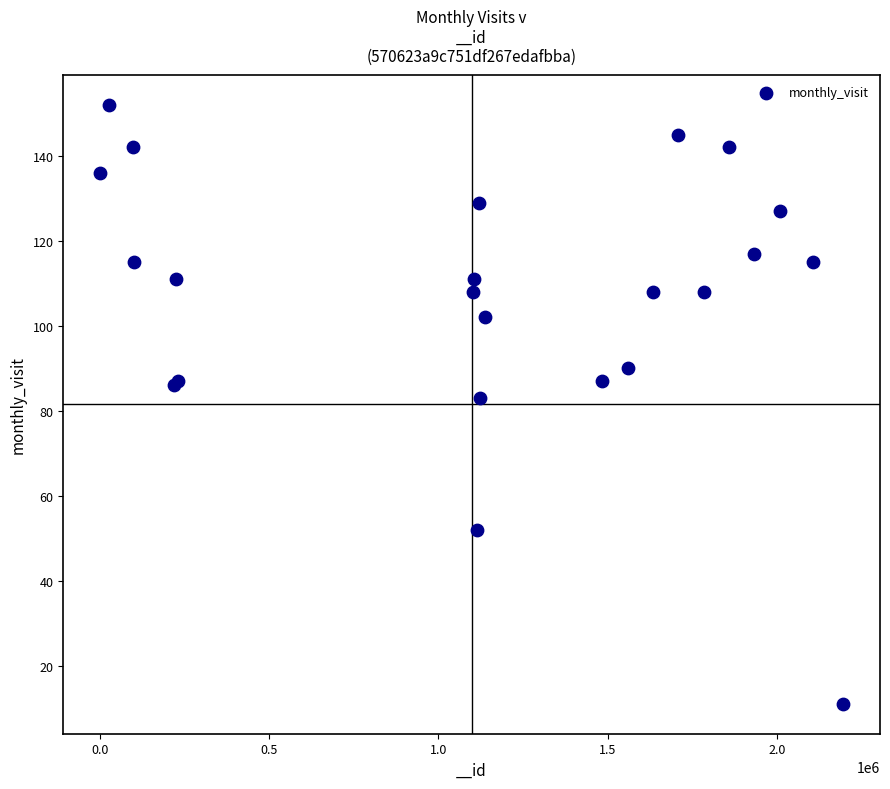

What Y value in the scatter plot is closest to 81?

83